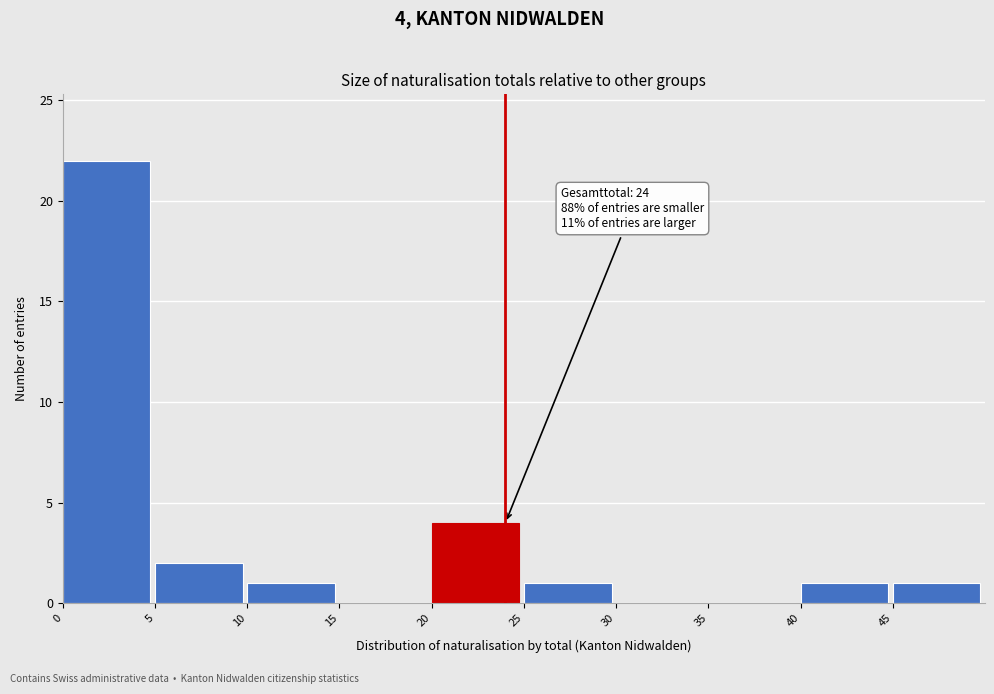

Which range on the x-axis has the tallest bar?

0 to 5